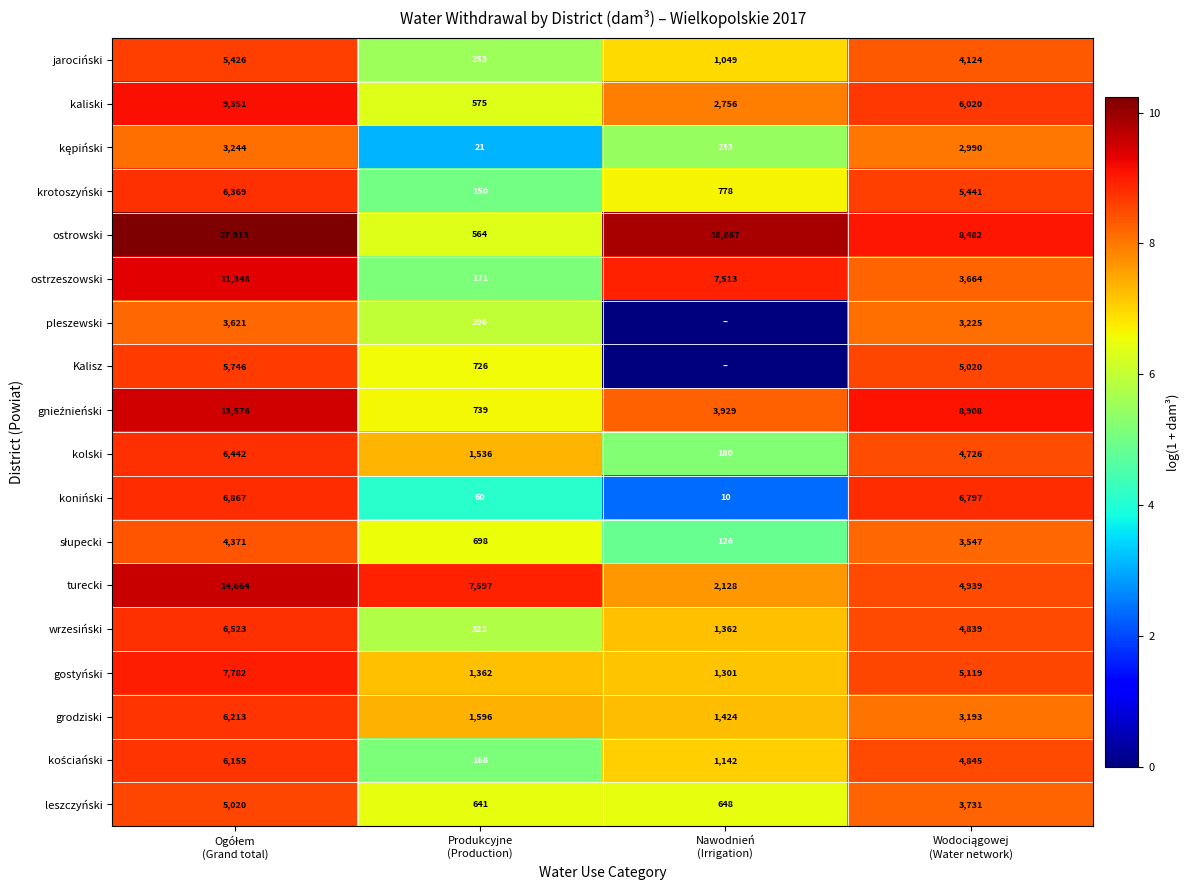

Which label corresponds to the smallest value in the chart?

Nawodnień
(Irrigation)